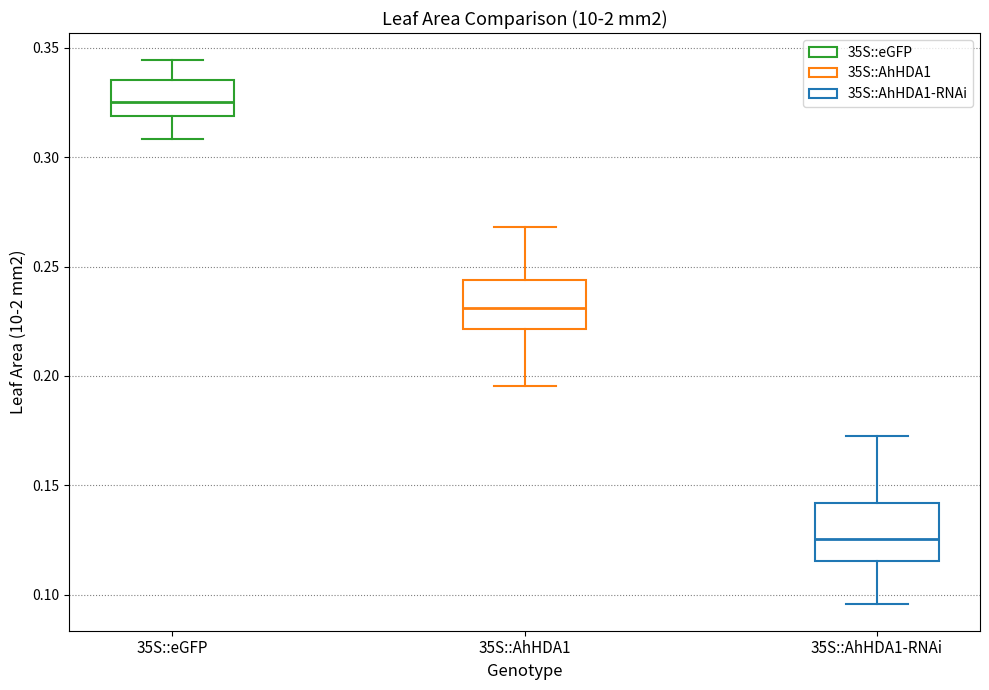

Reading left to right, read every box against the y-axis: the position of its median line, the range the box covers, and the ends of its whiskers. The values are not printed on the chart, so give them approximately, as read against the axis.

35S::eGFP: median 0.325, box 0.320 to 0.335, whiskers 0.310 to 0.345
35S::AhHDA1: median 0.230, box 0.220 to 0.245, whiskers 0.195 to 0.270
35S::AhHDA1-RNAi: median 0.125, box 0.115 to 0.140, whiskers 0.095 to 0.170